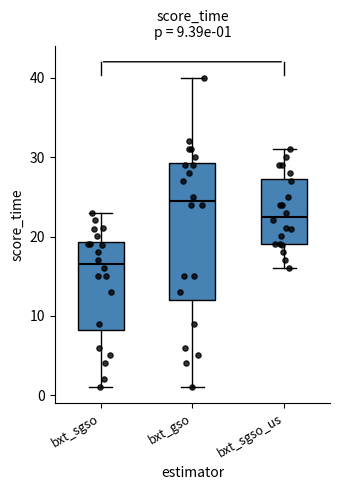

Which box has the lowest median line?

bxt_sgso